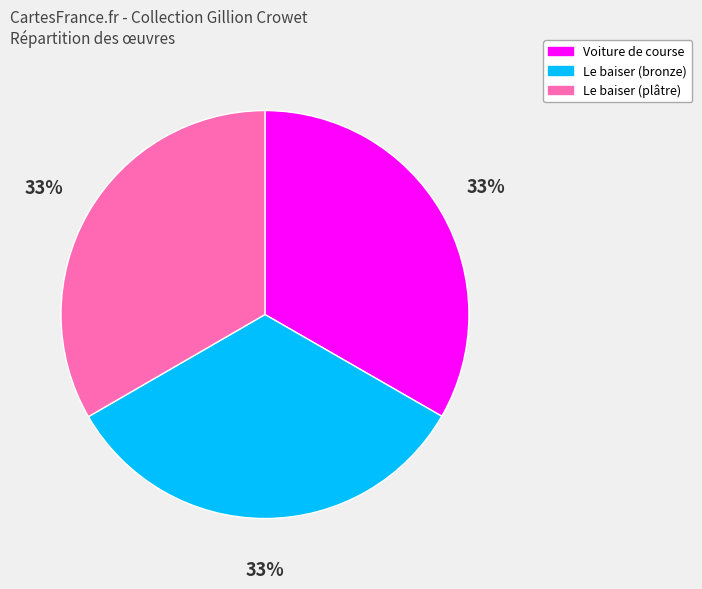

Approximately how many times larger is the value at Le baiser (bronze) compared to Voiture de course?

1.0